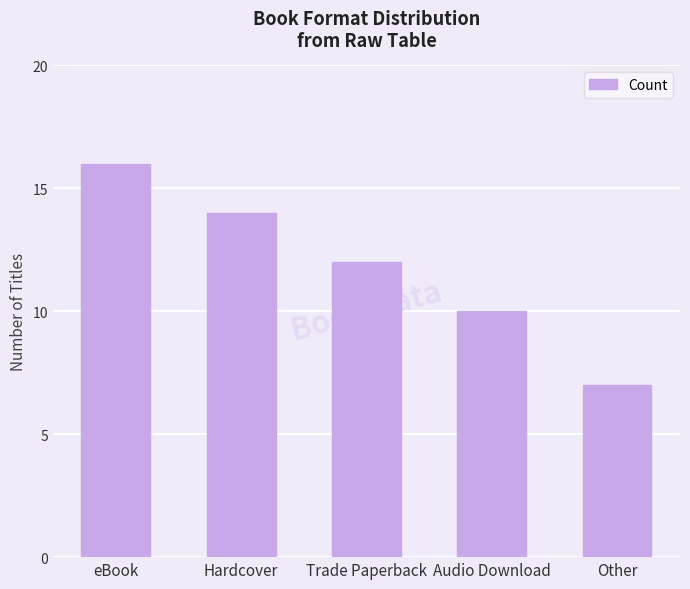

What is the value of the 3rd bar from the left?

12